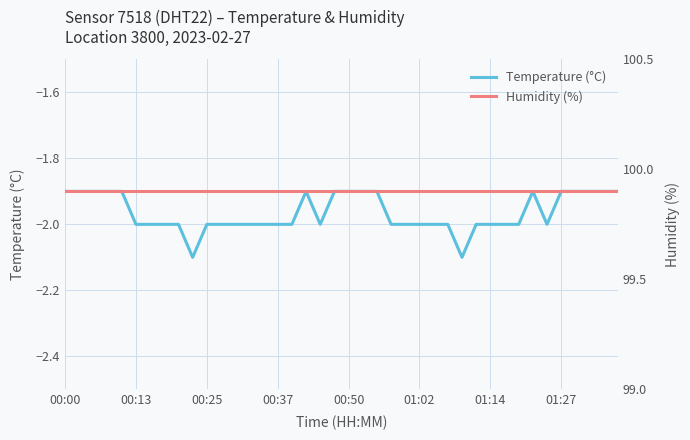

At which category is the sum across all series the highest?

00:00